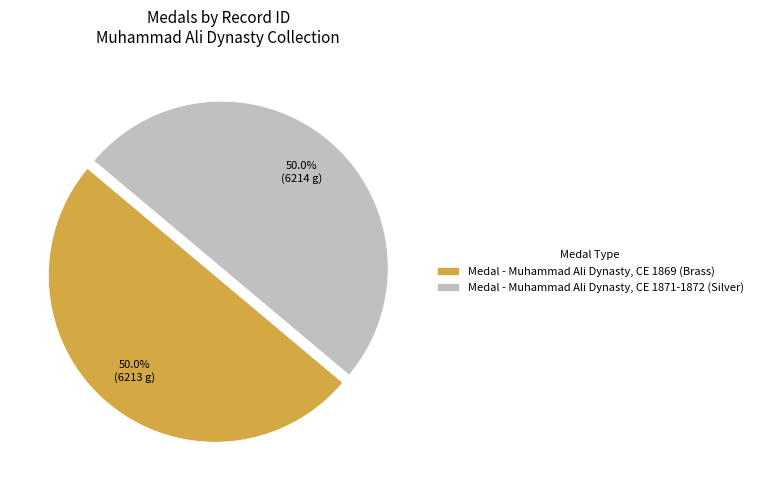

To the nearest percent, what percentage of the pie is Medal - Muhammad Ali Dynasty, CE 1869 (Brass)?

50%